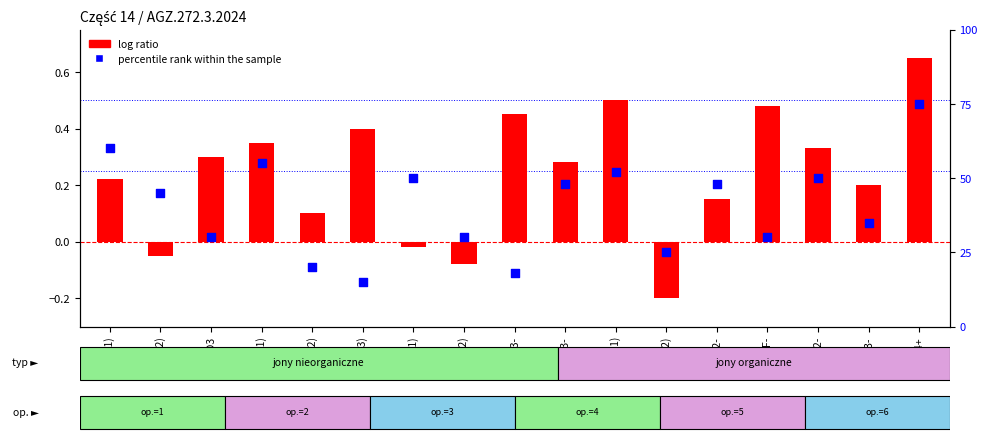

Is the value of log ratio at ClO2- greater than the value of percentile rank within the sample at F-?

No